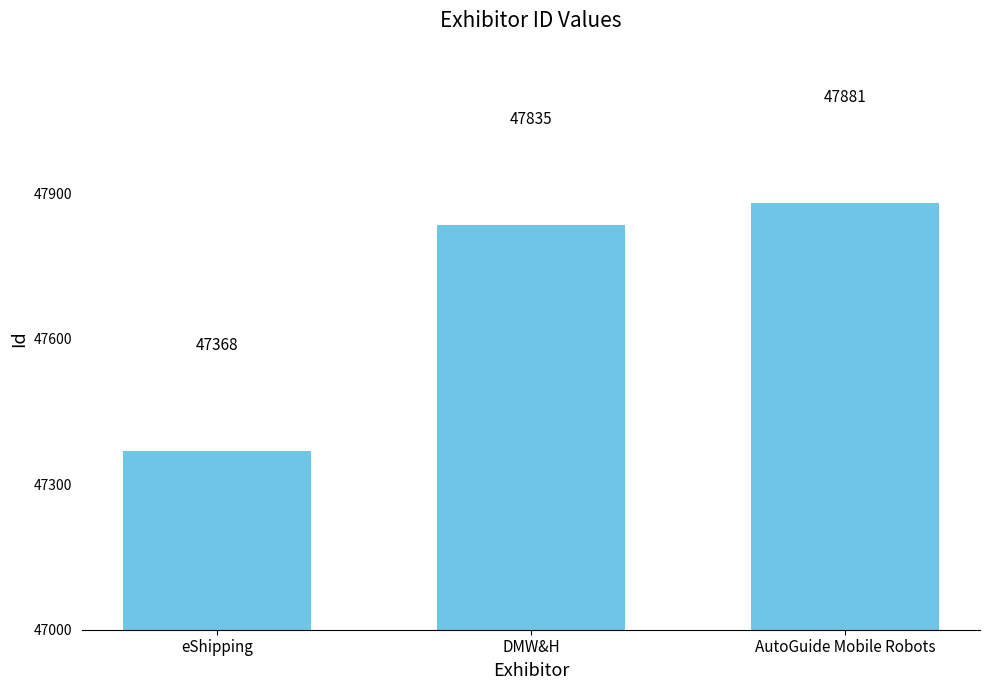

What is the label of the 3rd bar from the left?

AutoGuide Mobile Robots